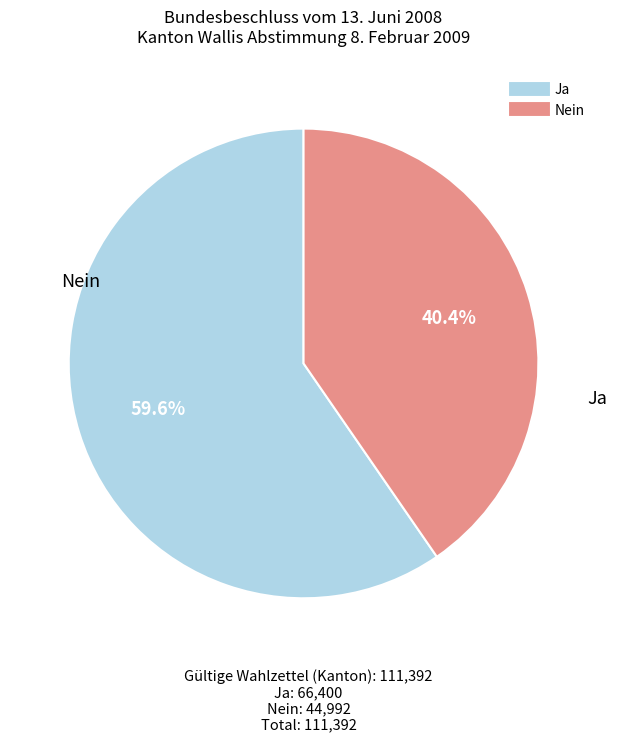

To the nearest percent, what is the difference between the Nein and Ja slice percentages?

19%